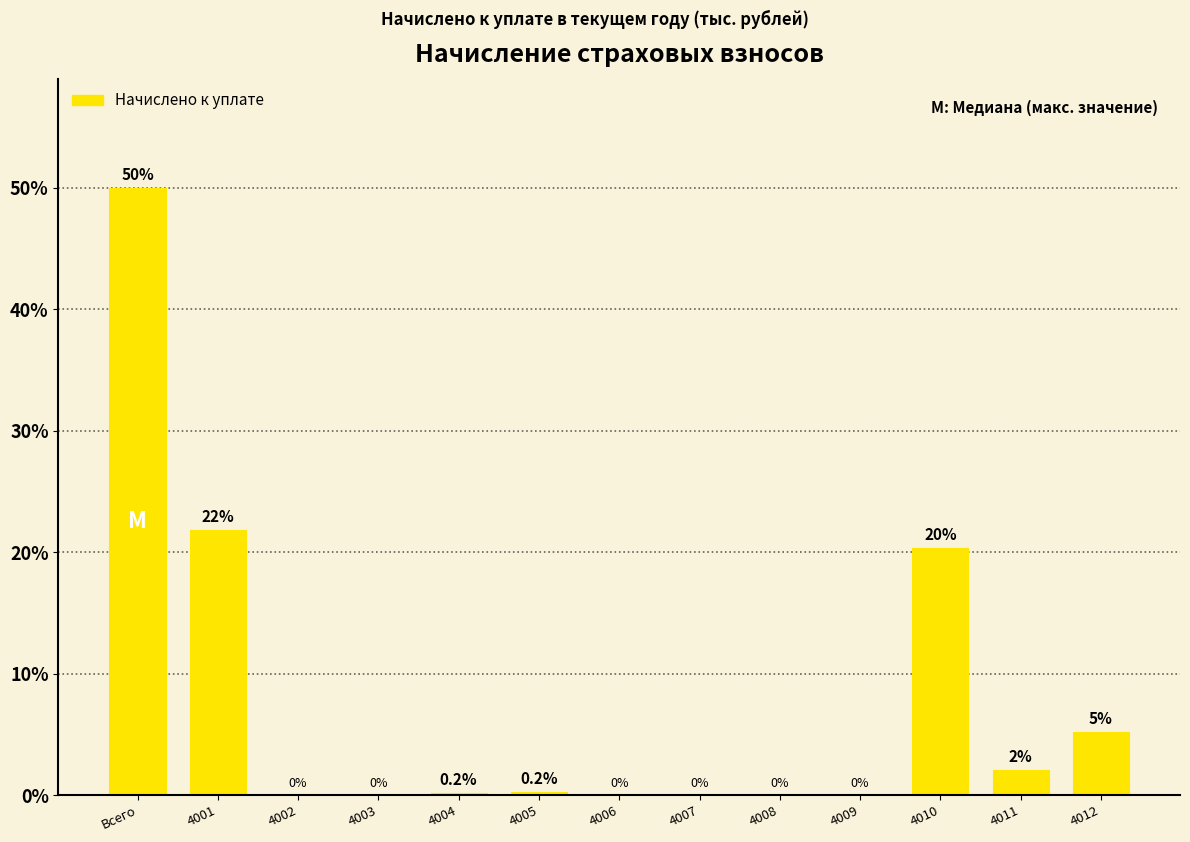

Between 4011 and 4009, which is larger?

4011